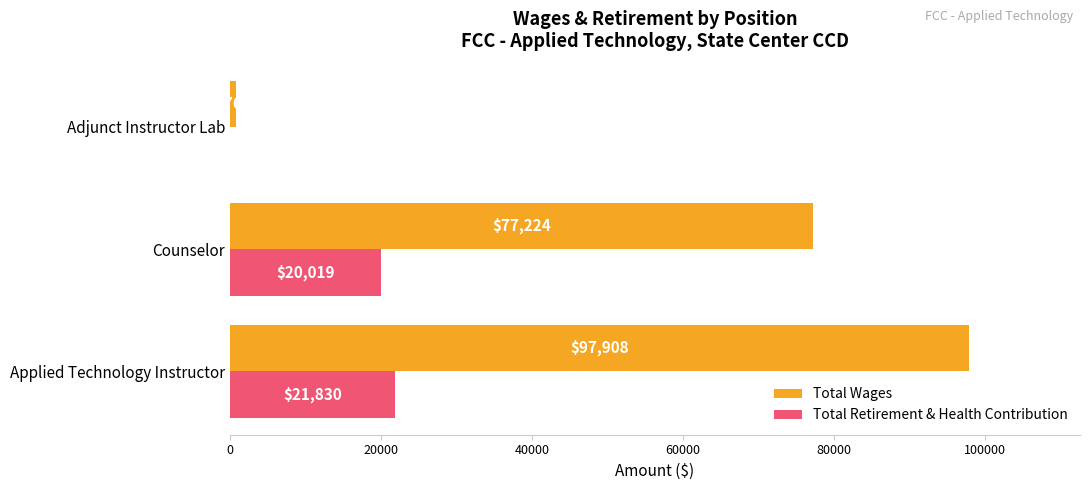

At which category is the sum across all series the highest?

Applied Technology Instructor